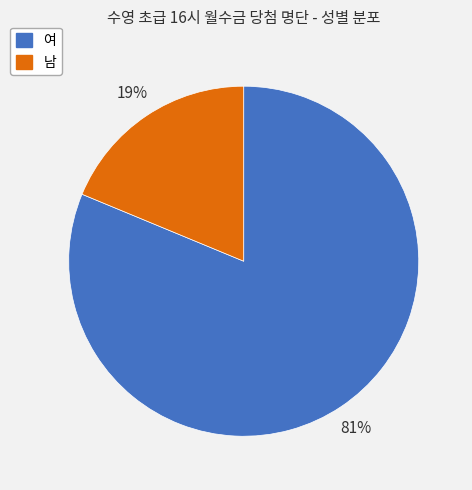

How many segments does this pie chart have?

2